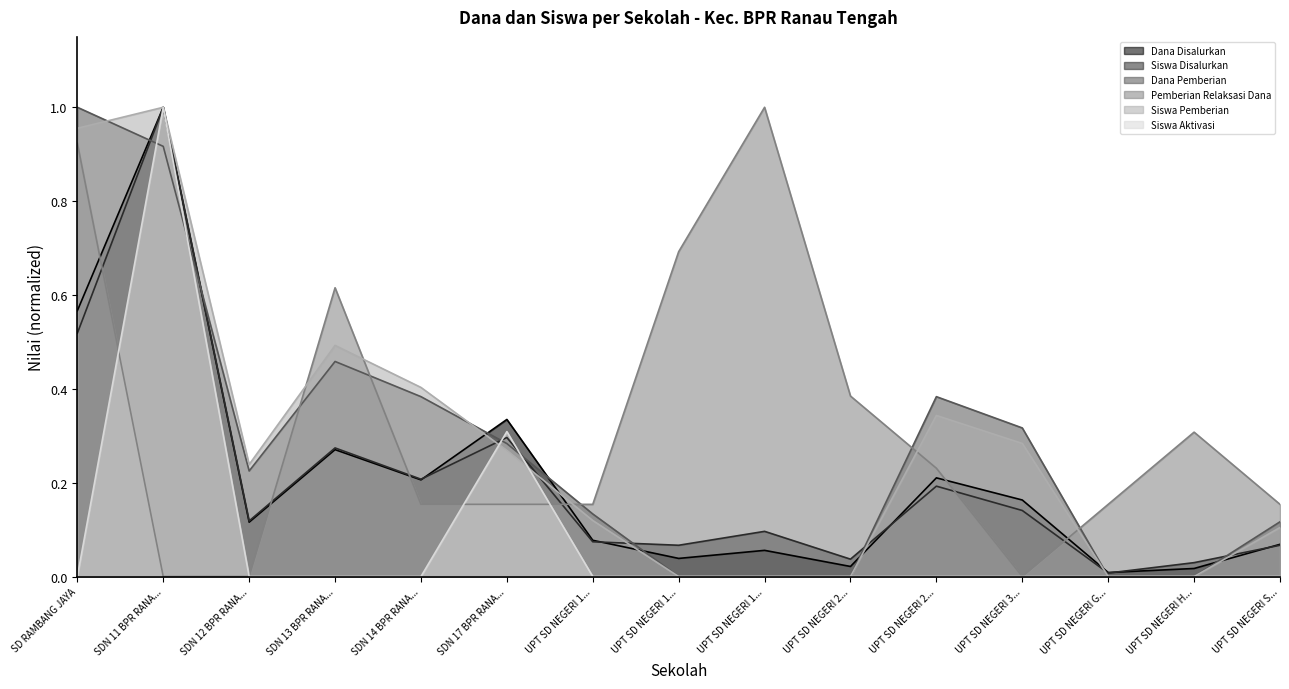

At which category does Siswa Aktivasi reach its first local peak?

SDN 11 BPR RANA...